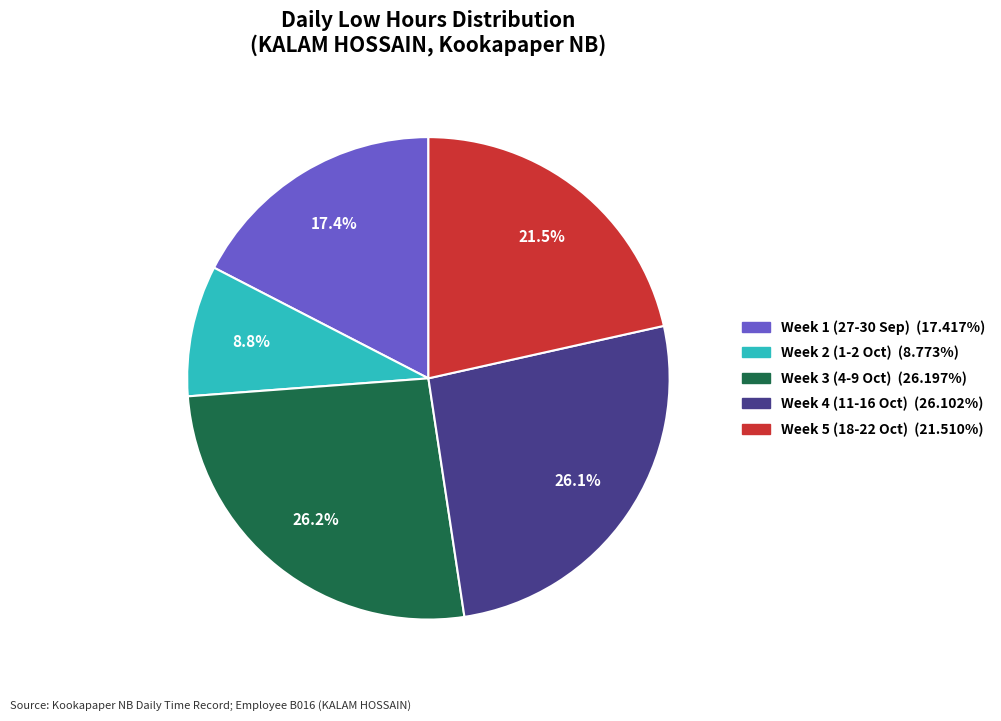

How many segments does this pie chart have?

5